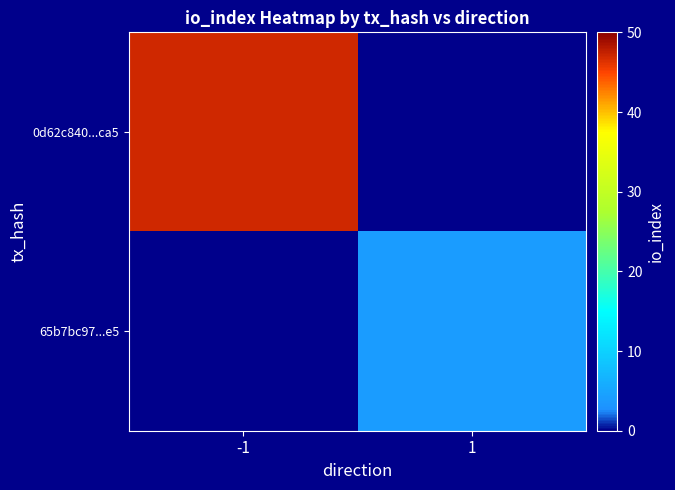

Reading left to right, transcribe all the data shown in this chart.

0d62c840...ca5: -1=47	1=0
65b7bc97...e5: -1=0	1=4